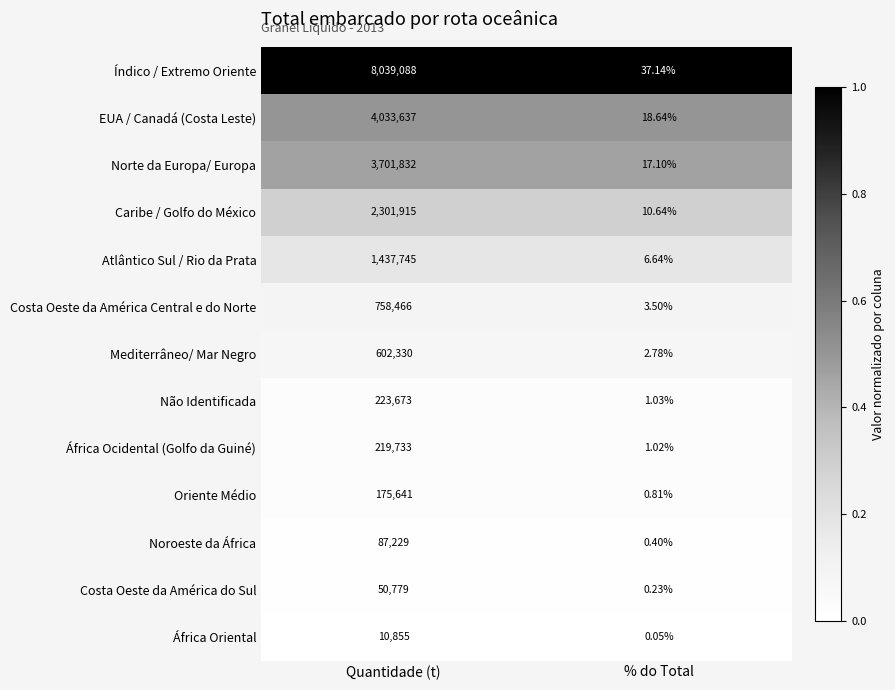

Between Quantidade (t) and % do Total, which series saw the biggest shift?

Índico / Extremo Oriente